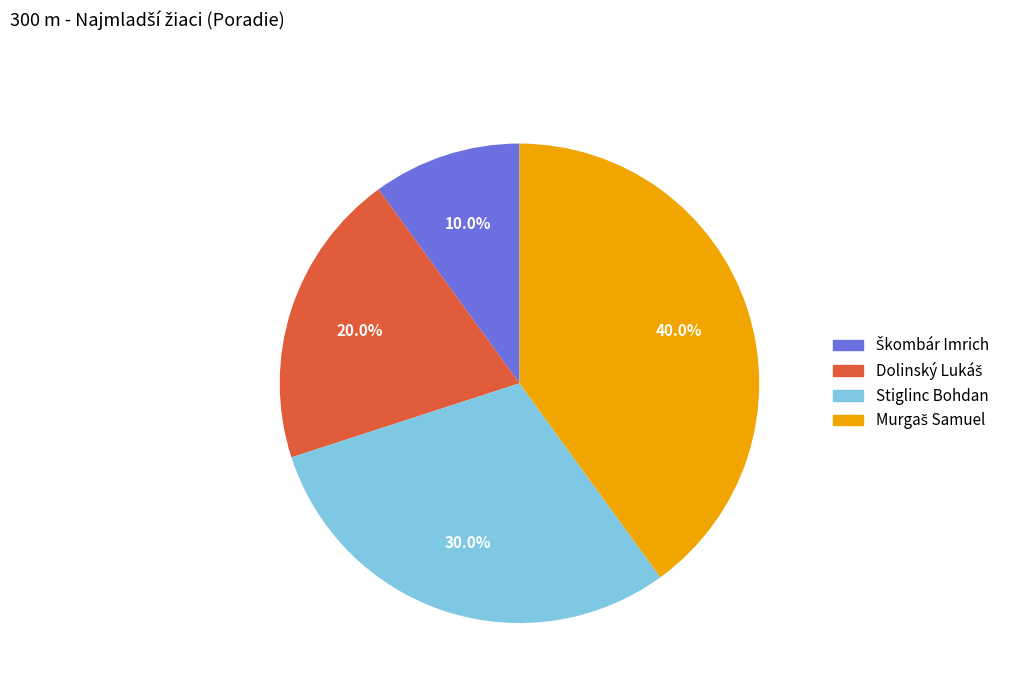

How many segments does this pie chart have?

4